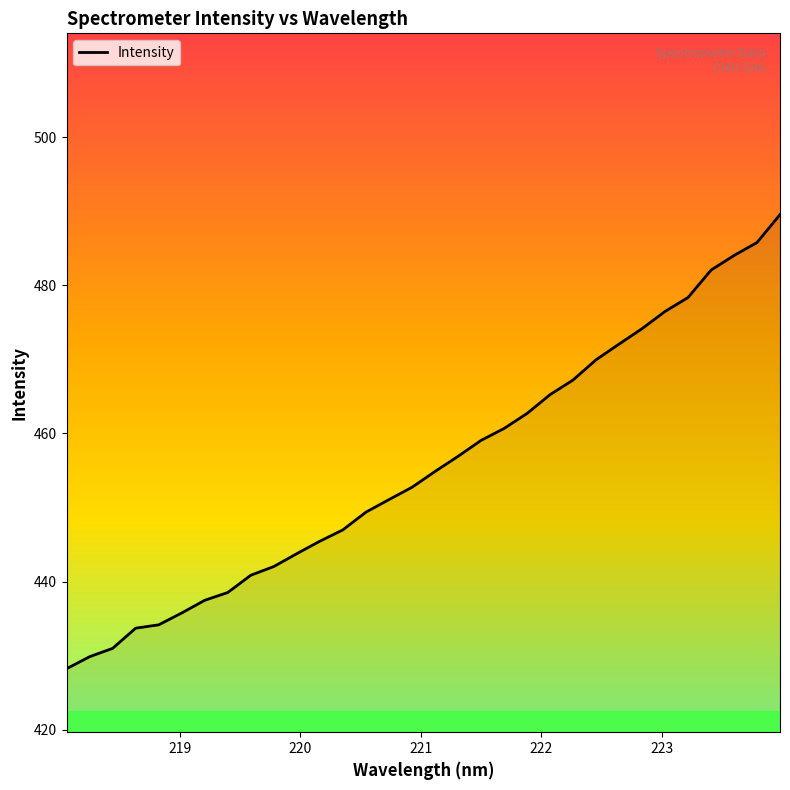

Does the chart have visible grid lines?

No